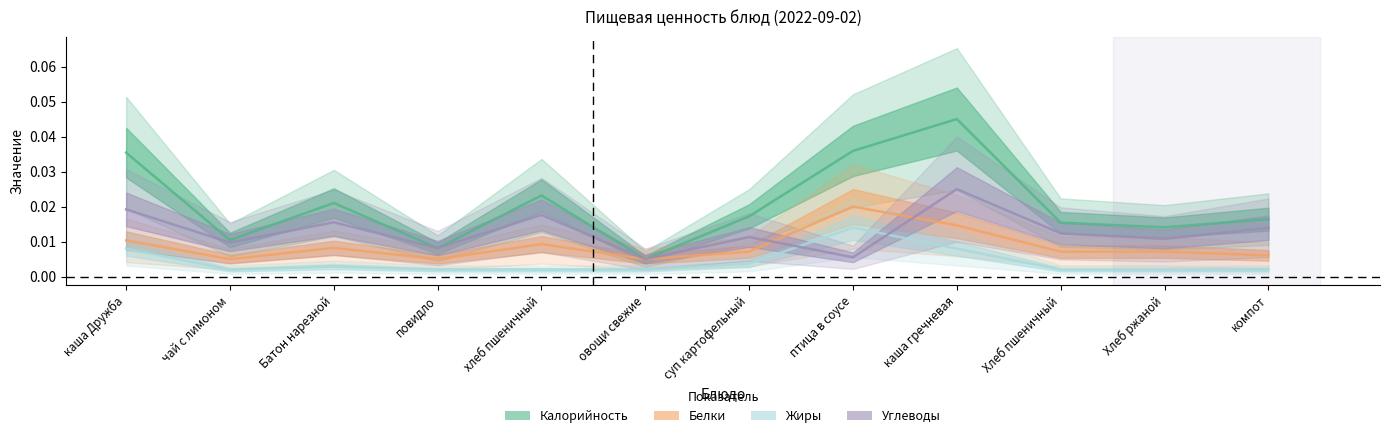

What is the label of the 10th point from the right?

Батон нарезной